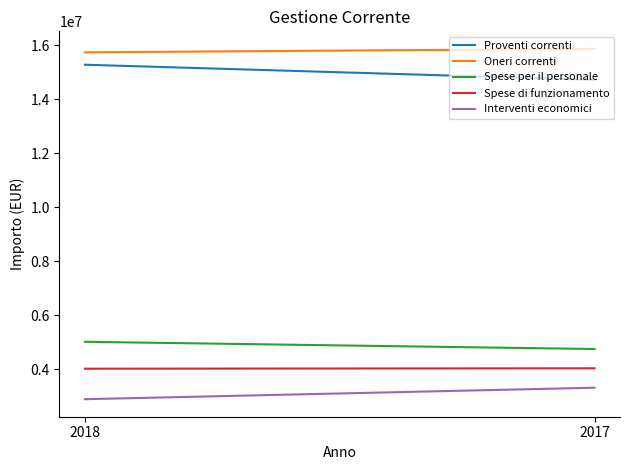

Is the value of Oneri correnti at 2018 greater than the value of Proventi correnti at 2018?

Yes